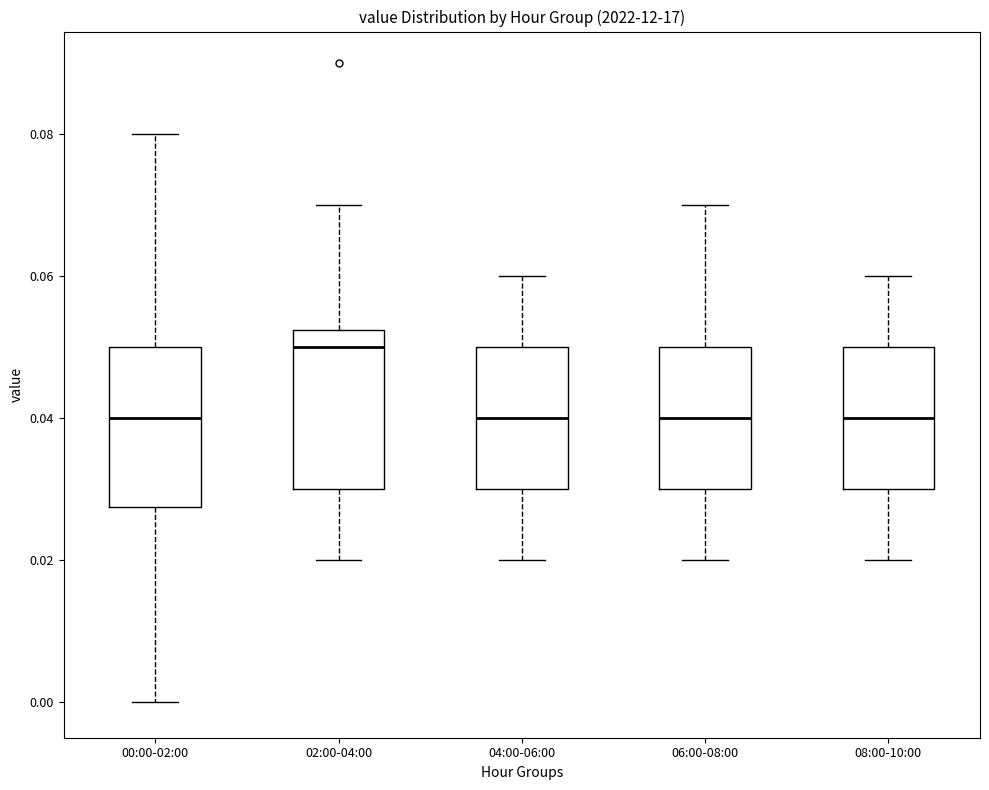

Where does the lower whisker of the box for 08:00-10:00 end on the y-axis? The values are not printed on the chart, so give them approximately, as read against the axis.

0.020